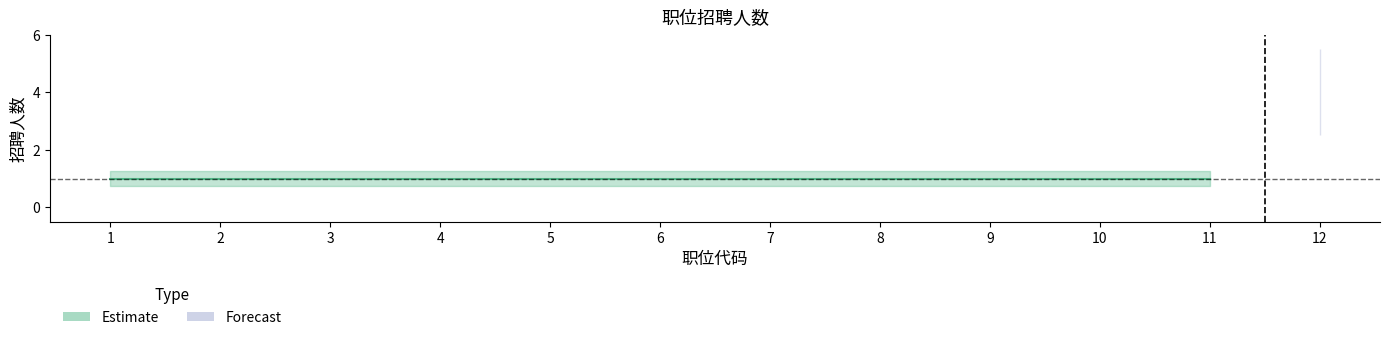

Read the value at 7.

1